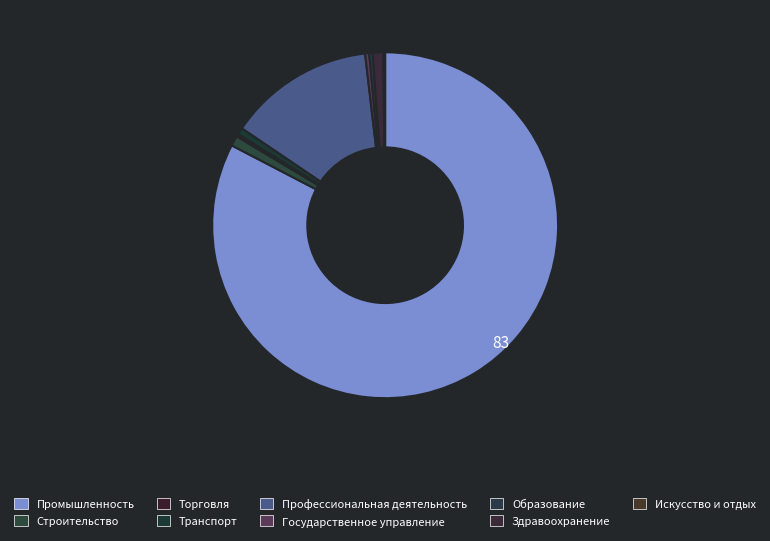

Rank the categories by value from lowest to highest.

Искусство и отдых, Торговля, Образование, Государственное управление, Транспорт, Строительство, Здравоохранение, Профессиональная деятельность, Промышленность